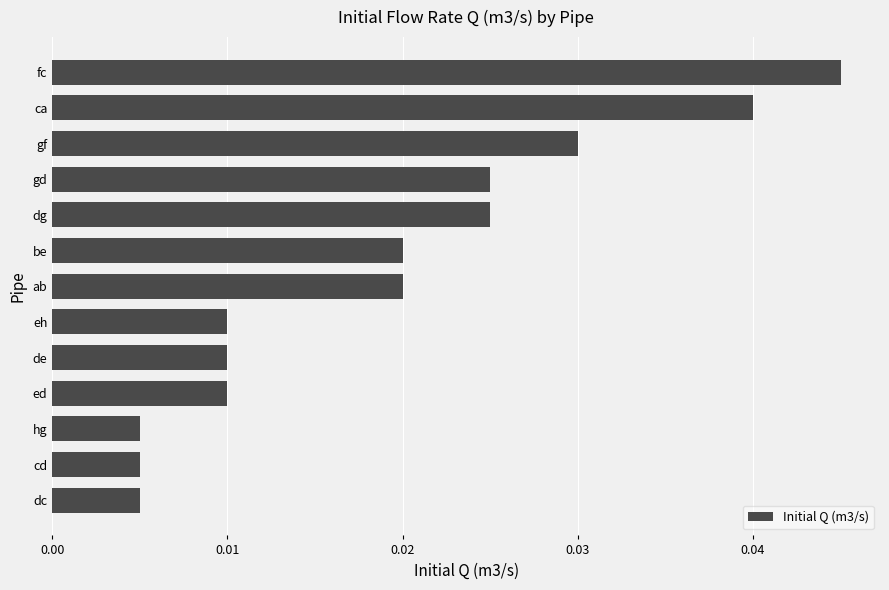

How many values are between 0 and 1?

13